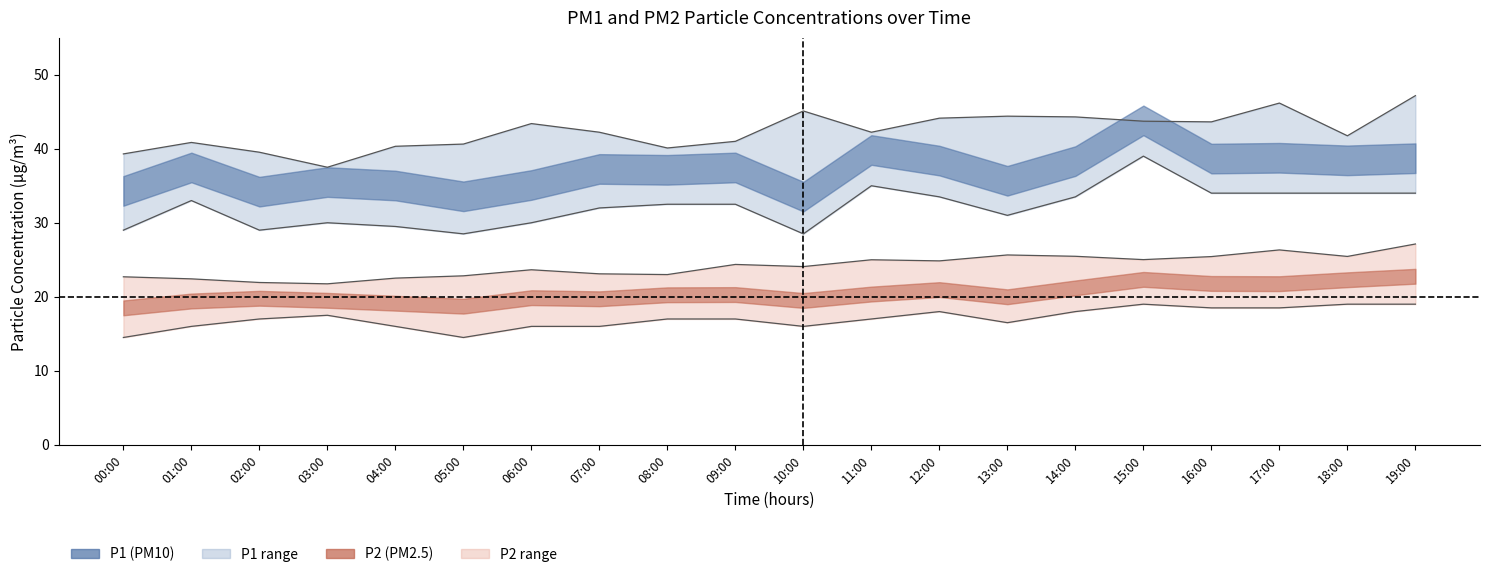

Read the value at 03:00.

30.0